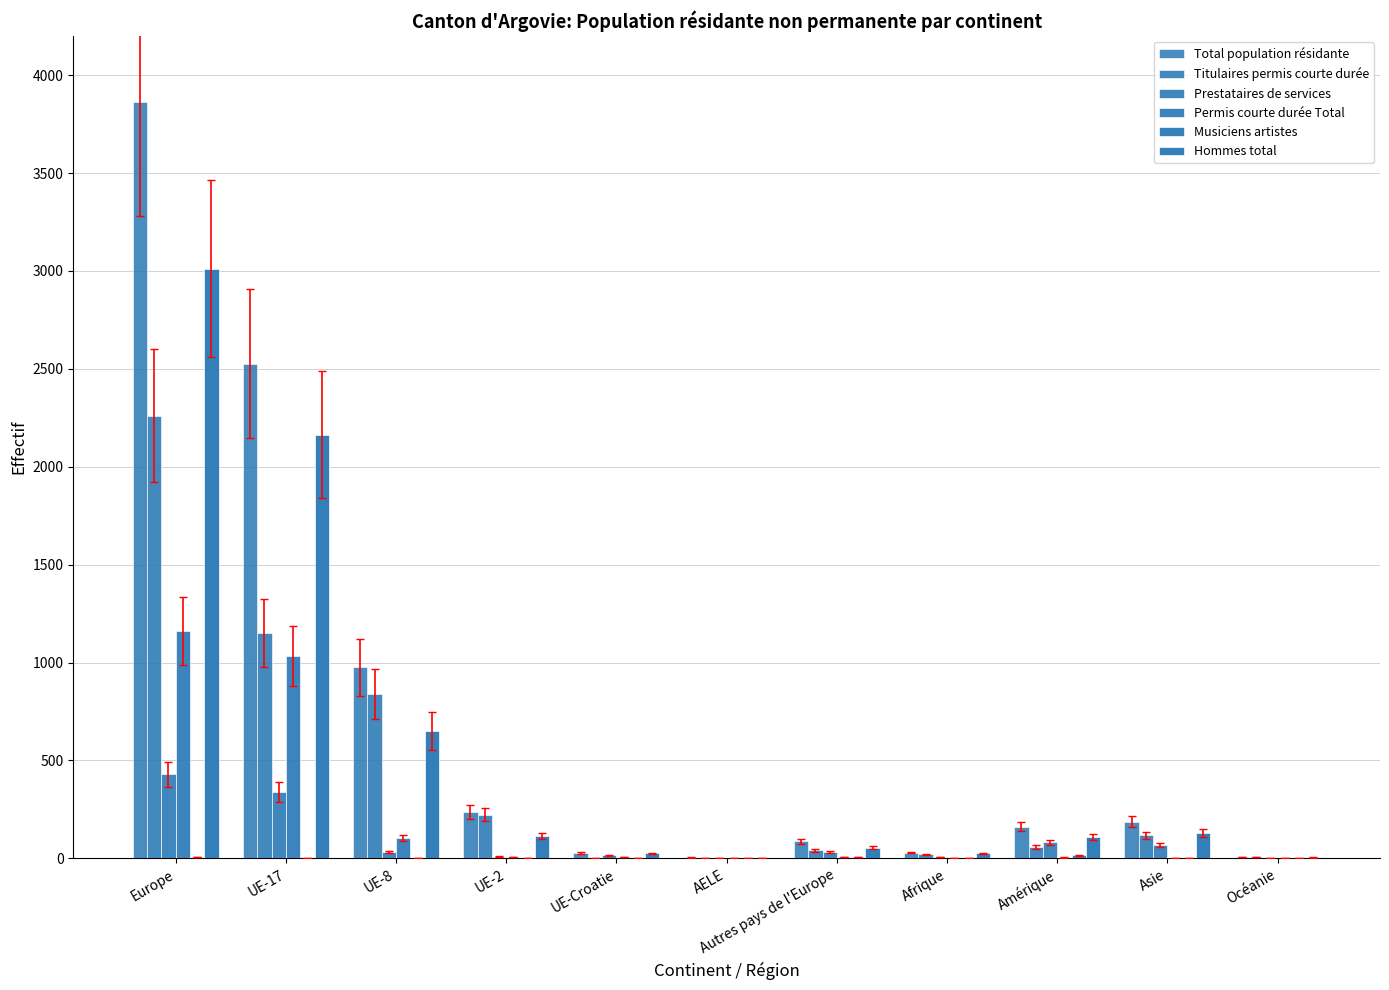

Count the number of data series in this chart.

6